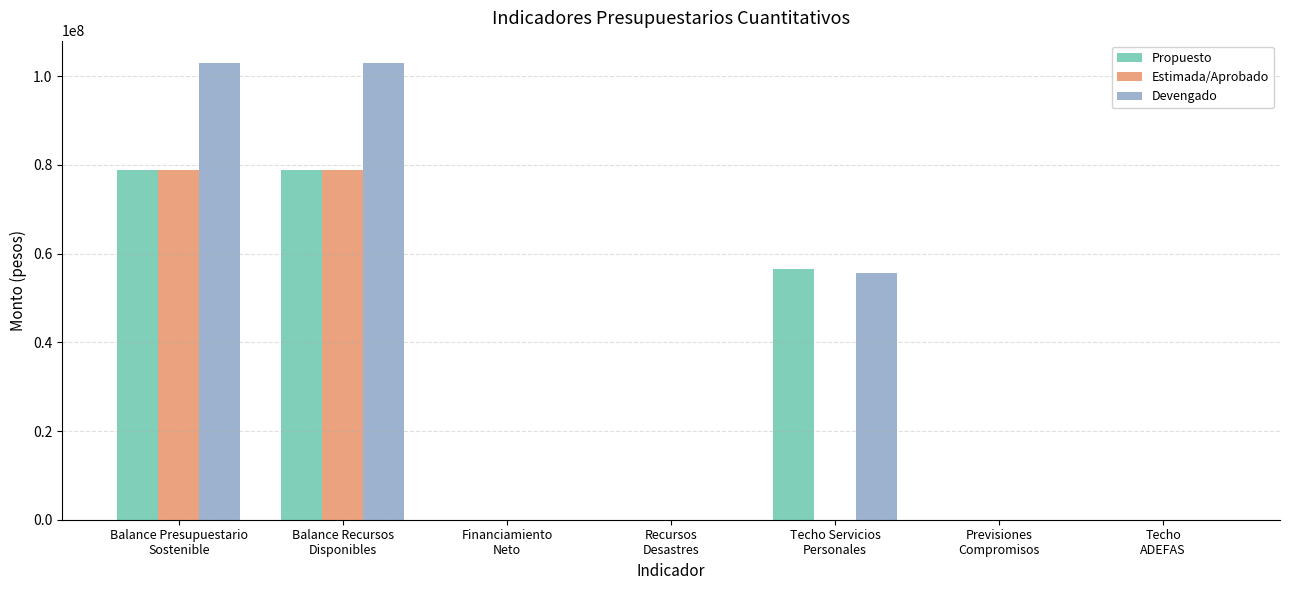

What is the difference between the Propuesto values at Recursos
Desastres and Balance Presupuestario
Sostenible?

78927016.3